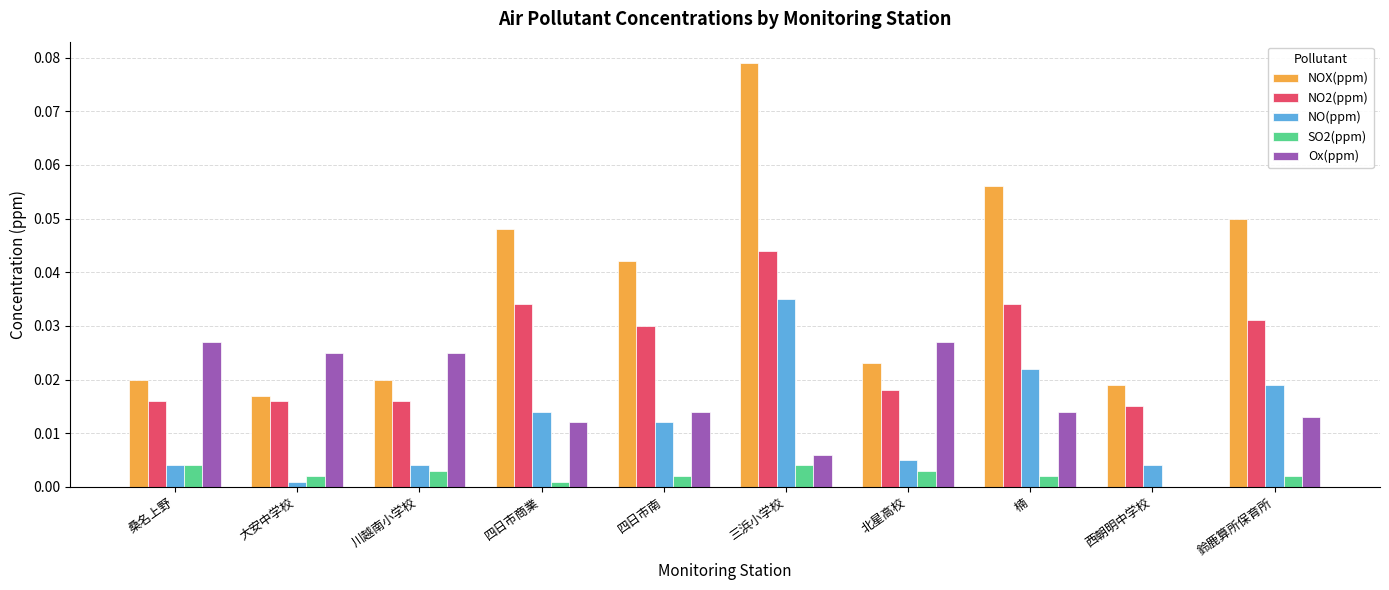

At which category is the sum across all series the highest?

三浜小学校